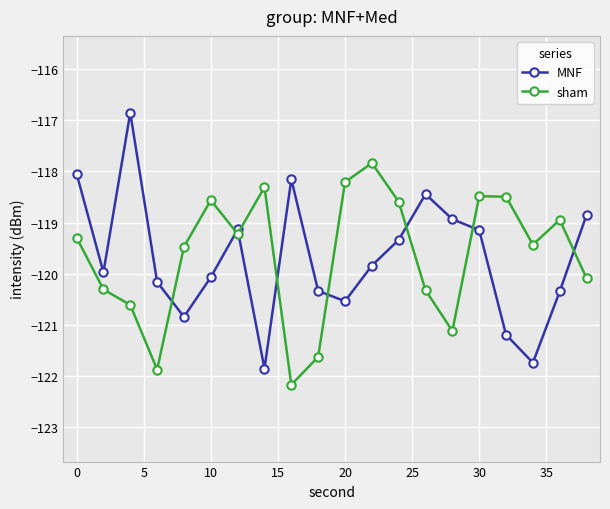

How many data points in MNF are above -119?

6